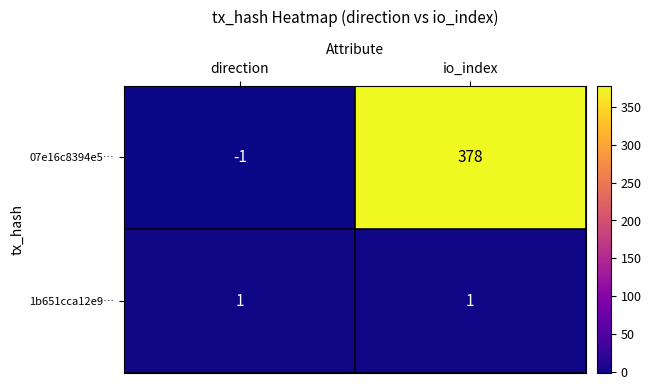

True or false: 07e16c8394e5… has a value of -1 at direction.

True